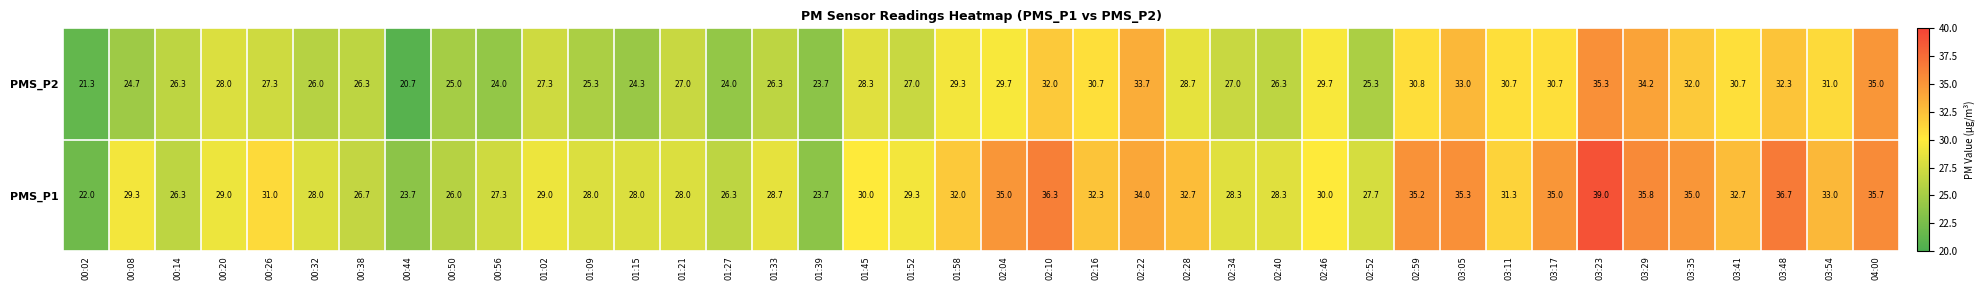

What is the sum of the PMS_P2 values at 00:32 and 03:48?

58.3